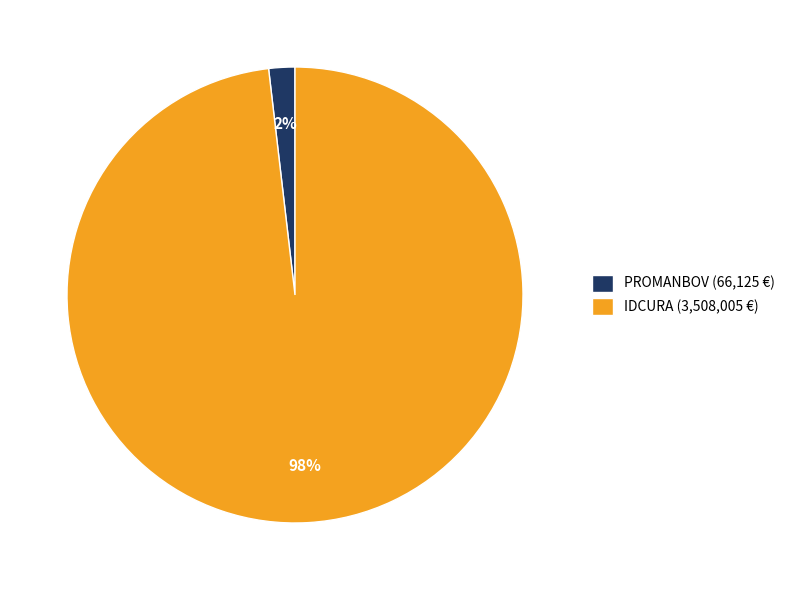

What percentage is the IDCURA slice, to the nearest percent?

98%